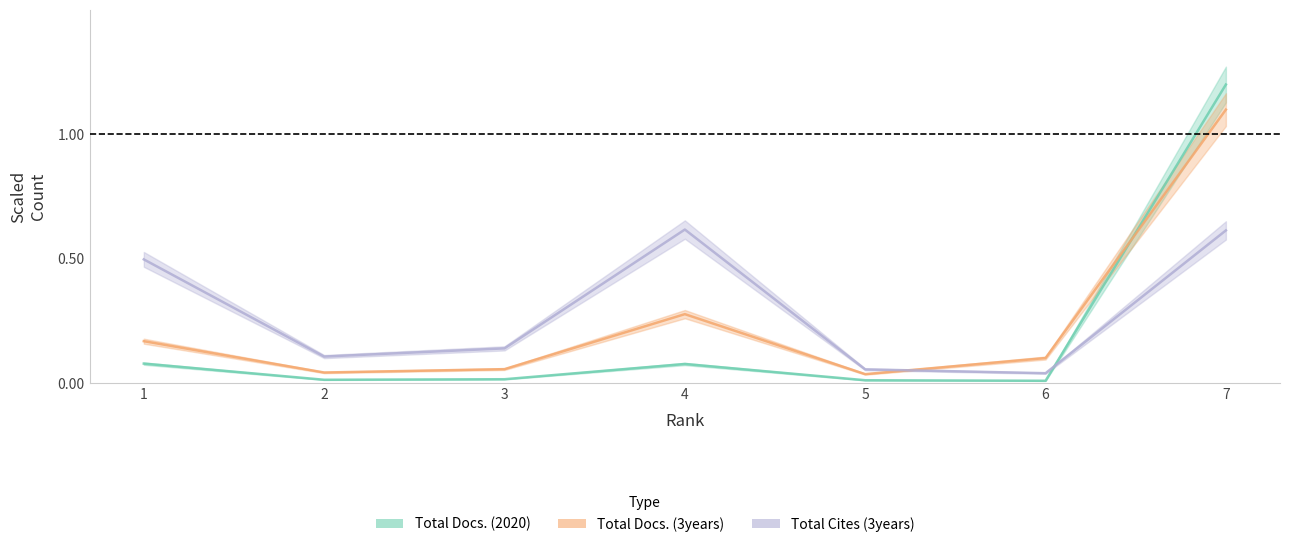

True or false: Total Docs. (2020) and Total Docs. (3years) cross at least once.

True